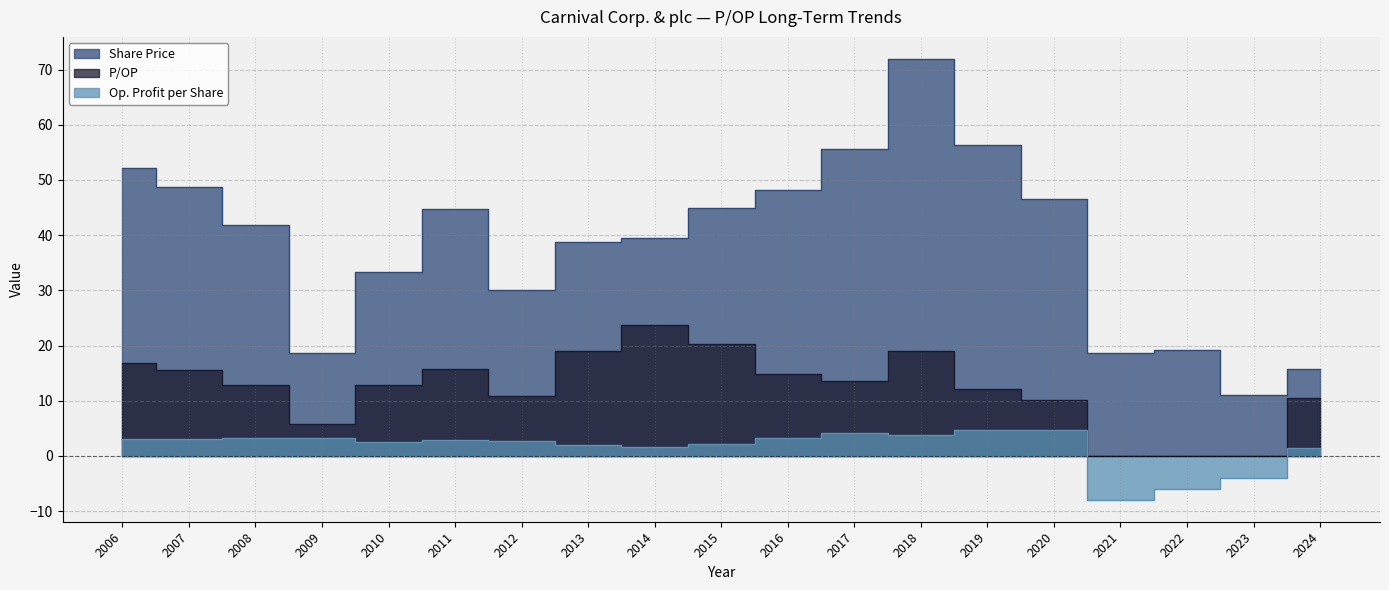

Read the P/OP value at 2019.

12.2